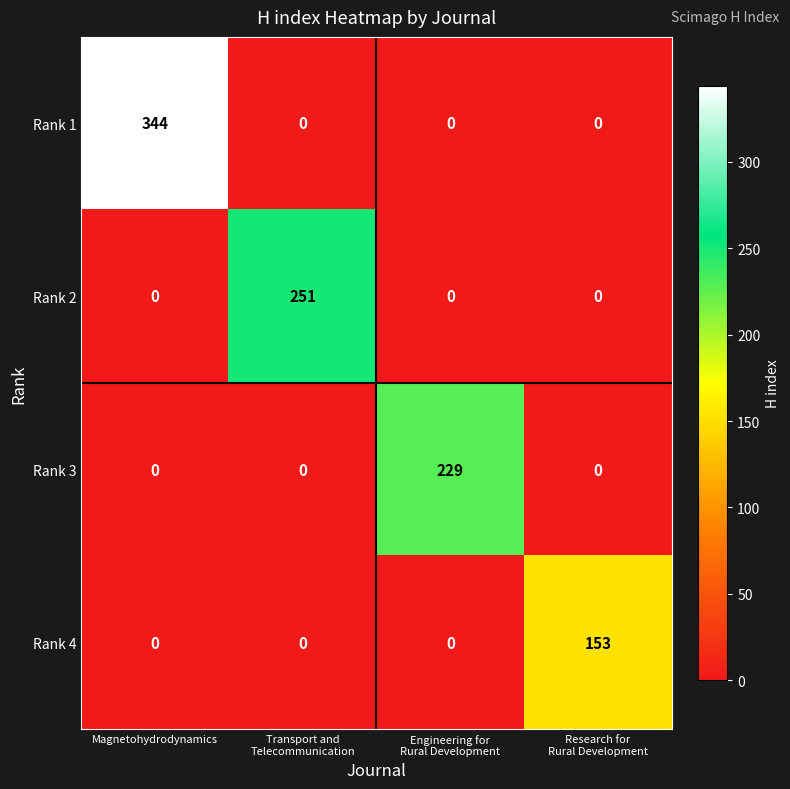

How many series are shown in this chart?

4